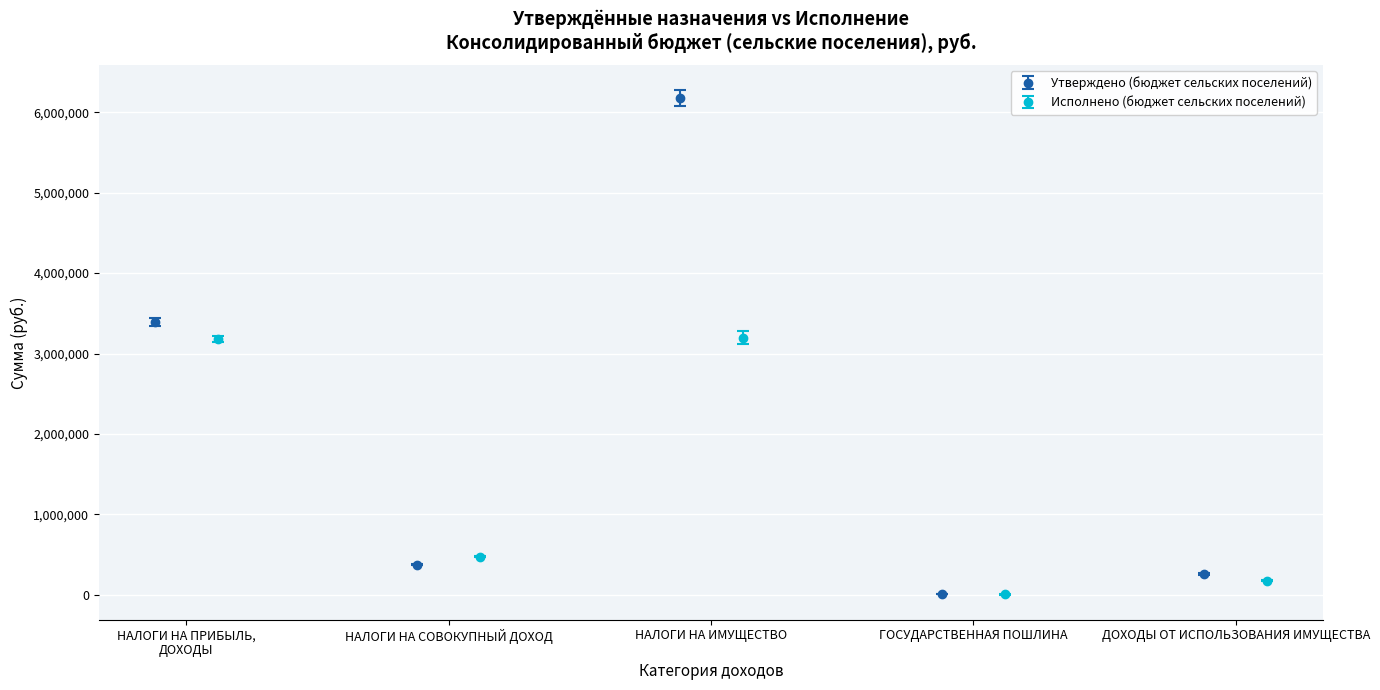

What are all the series names shown in the legend?

Утверждено (бюджет сельских поселений), Исполнено (бюджет сельских поселений)